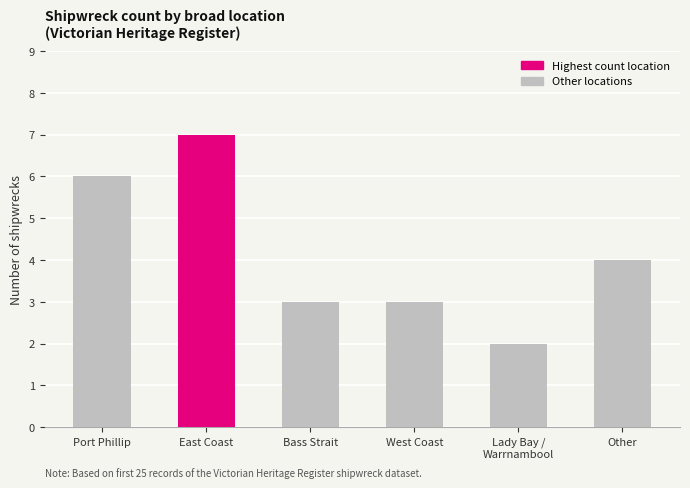

Is it true that the value at West Coast is 3?

True